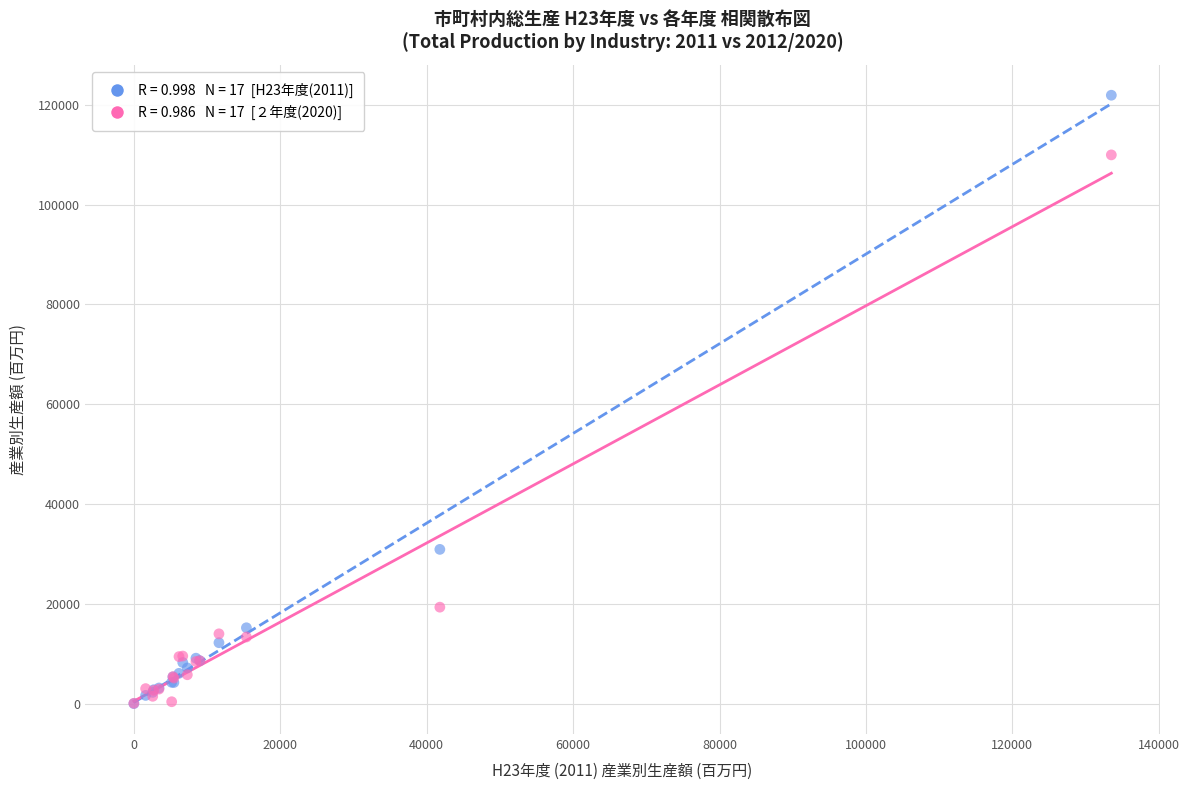

Across all series, what Y value is closest to 60974?

30920.0